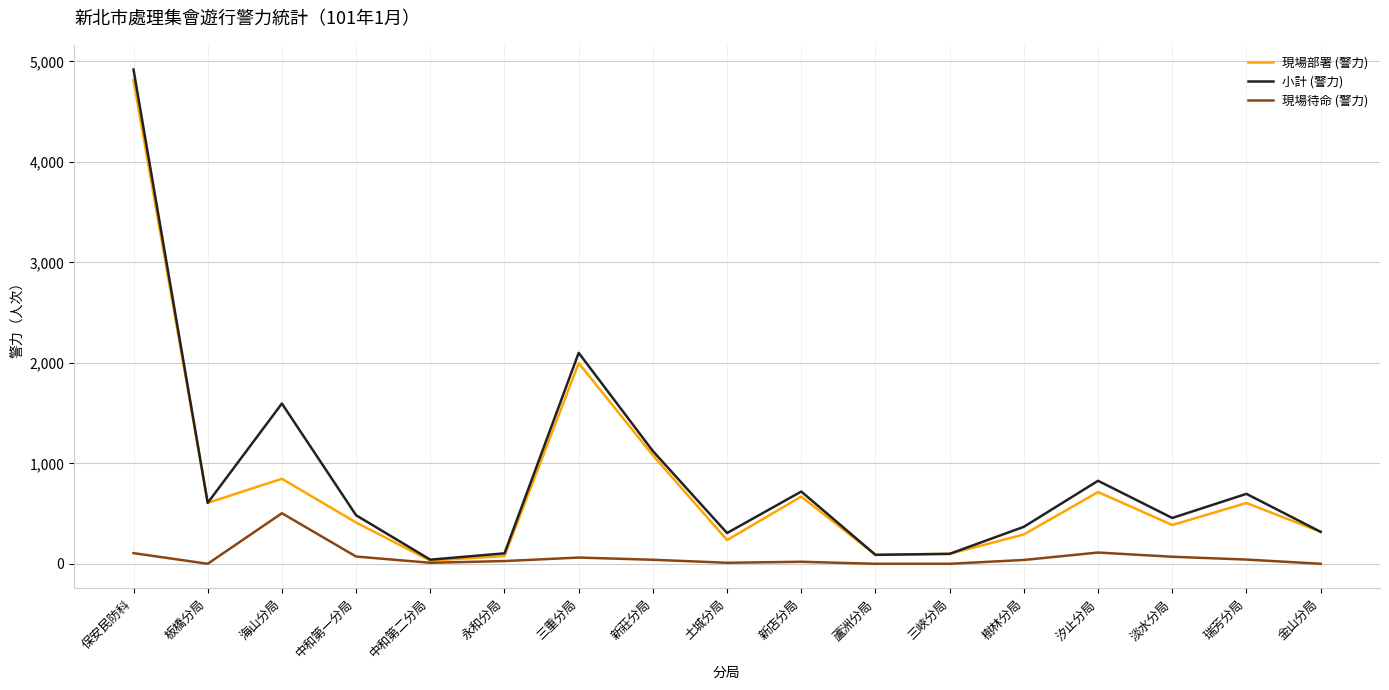

What is the greatest value displayed?

4919